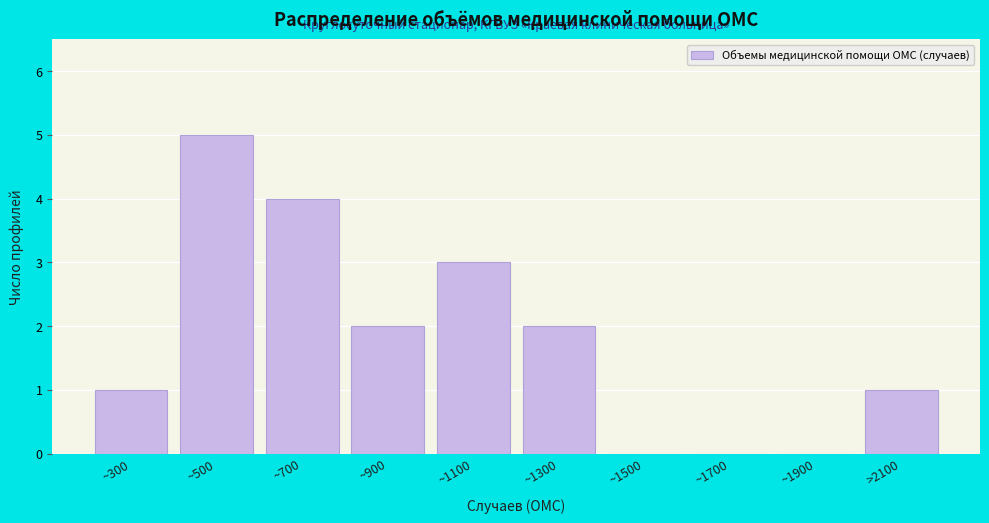

Reading left to right, list all the values displayed in this chart.

~300=1	~500=5	~700=4	~900=2	~1100=3	~1300=2	~1500=0	~1700=0	~1900=0	>2100=1